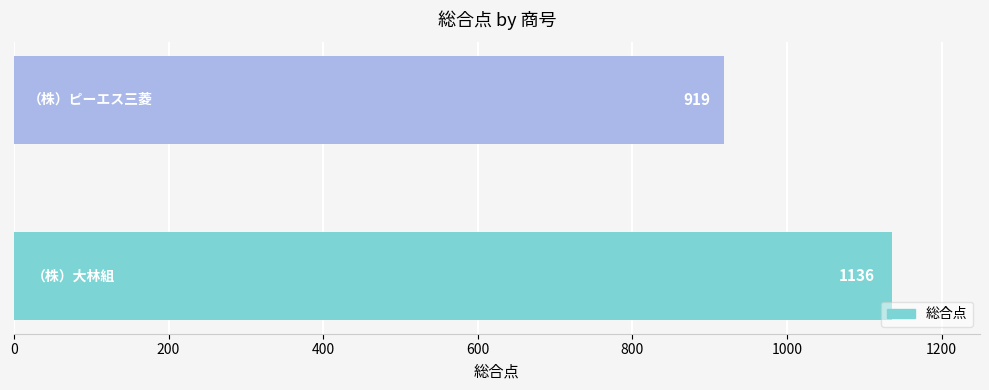

What is the ratio of the value at （株）ピーエス三菱 to the value at （株）大林組?

0.8